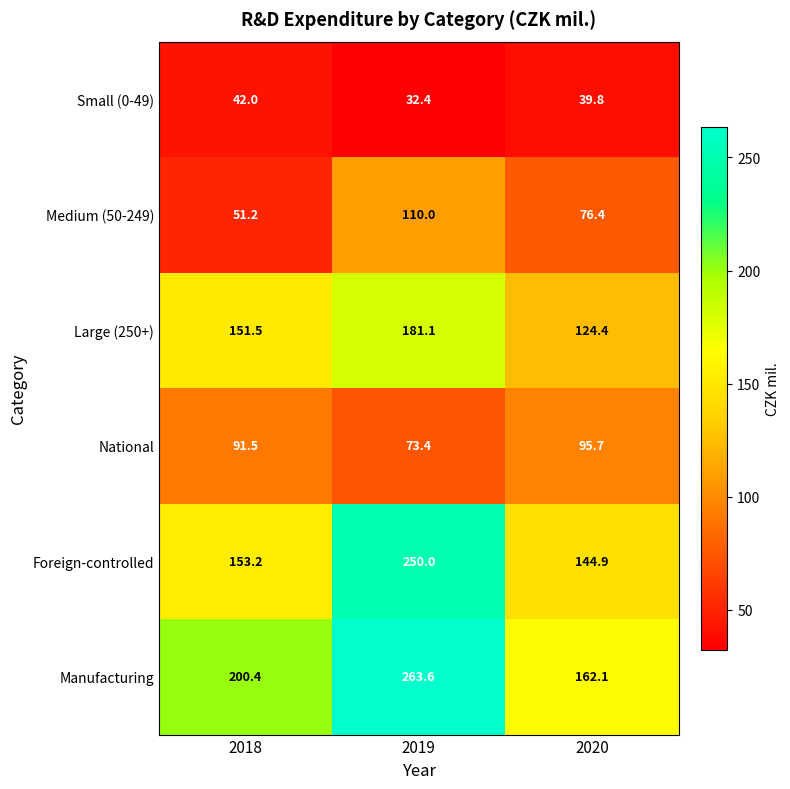

The Manufacturing series shows 162.1 at 2020. True or false?

True